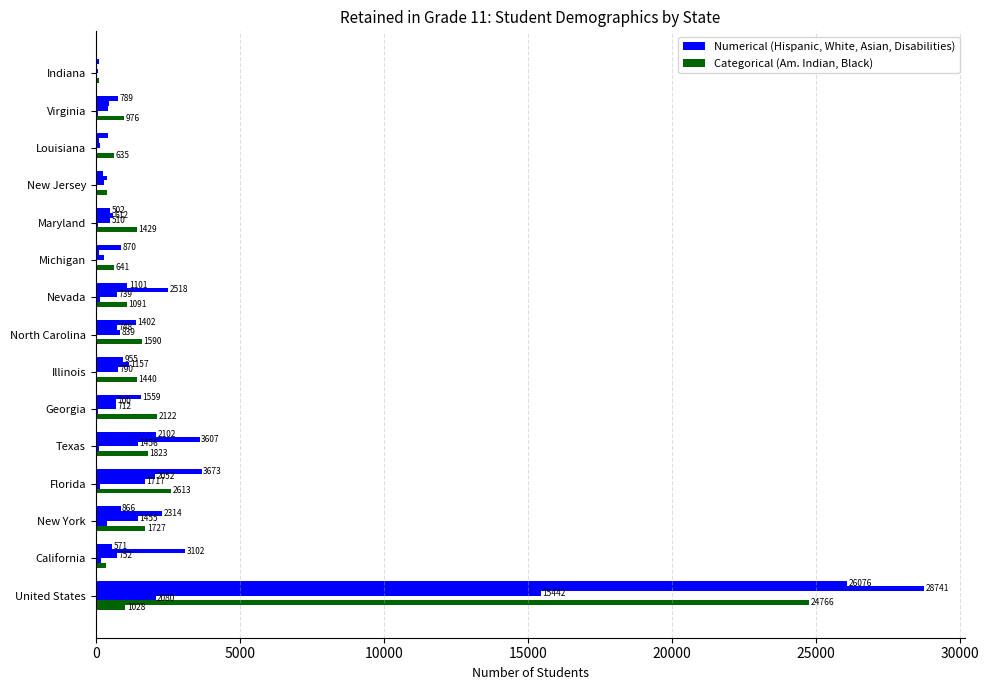

Reading left to right, transcribe all the data shown in this chart.

American Indian or Alaska Native: 1028	19	48	42	55	16	11	58	30	31	4	2	7	10	0
Black or African American: 24766	351	1727	2613	1823	2122	1440	1590	1091	641	1429	399	635	976	102
Asian: 2080	172	396	139	104	82	57	42	165	8	86	26	23	85	1
Students With Disabilities: 15442	752	1455	1717	1456	712	790	839	739	270	510	272	165	420	62
Hispanic or Latino: 28741	3102	2314	2052	3607	700	1157	748	2518	117	612	396	98	465	25
White: 26076	571	866	3673	2102	1559	955	1402	1101	870	502	259	410	789	128